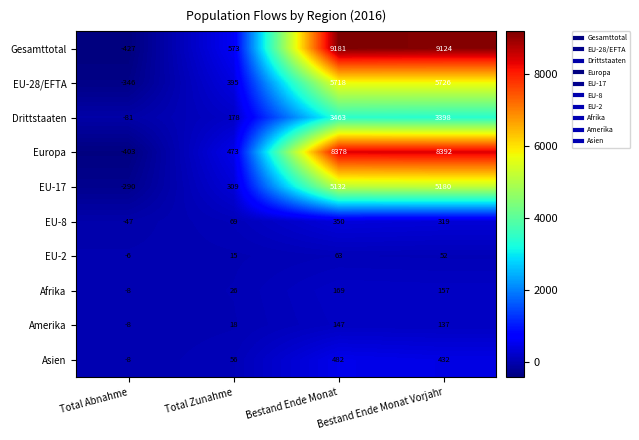

How many negative values does the EU-17 series have?

1